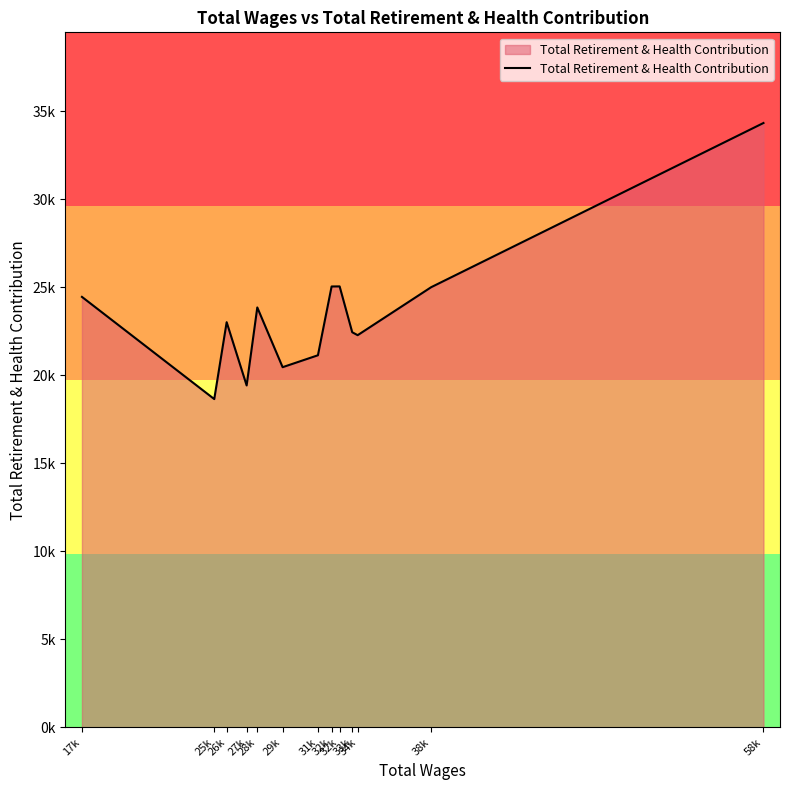

Between 25k and 32k, which is larger?

32k